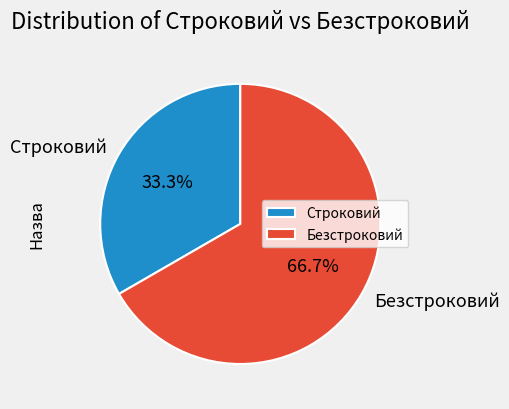

Between Безстроковий and Строковий, which is larger?

Безстроковий